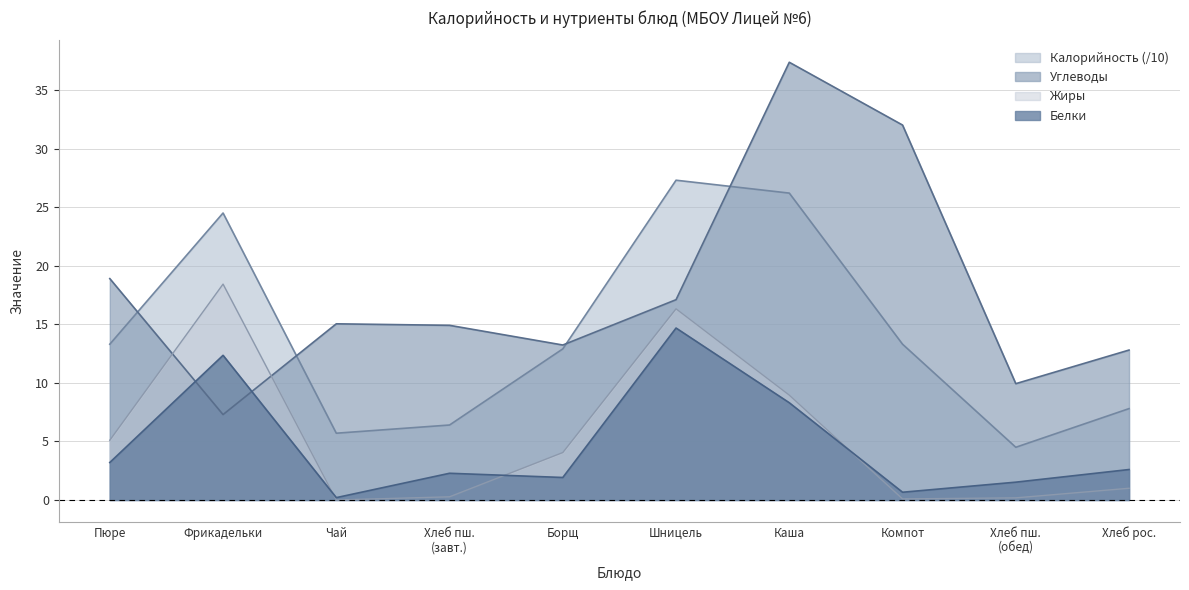

Rank the categories by Жиры value from lowest to highest.

Чай, Компот, Хлеб пш. (обед), Хлеб пш. (завт.), Хлеб рос., Борщ, Пюре, Каша, Шницель, Фрикадельки